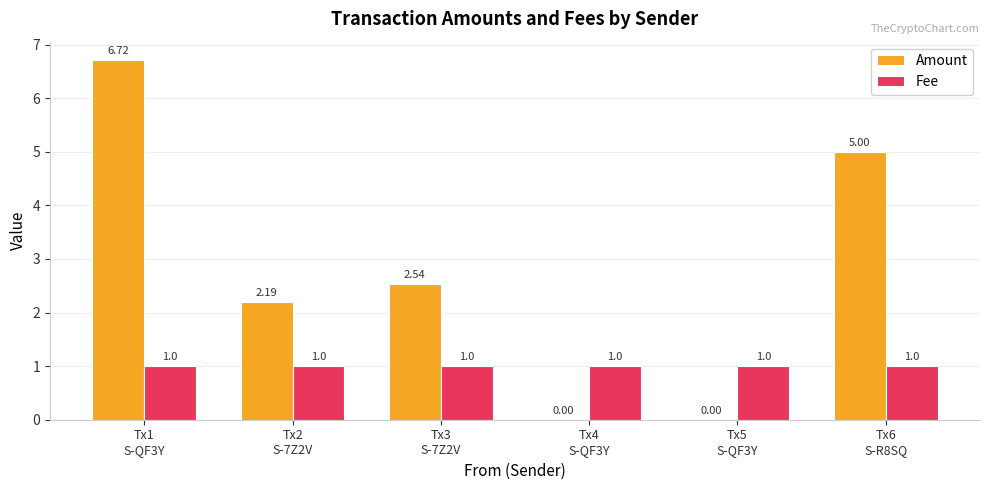

The value of Amount at Tx2
S-7Z2V is 3.5. True or false?

False